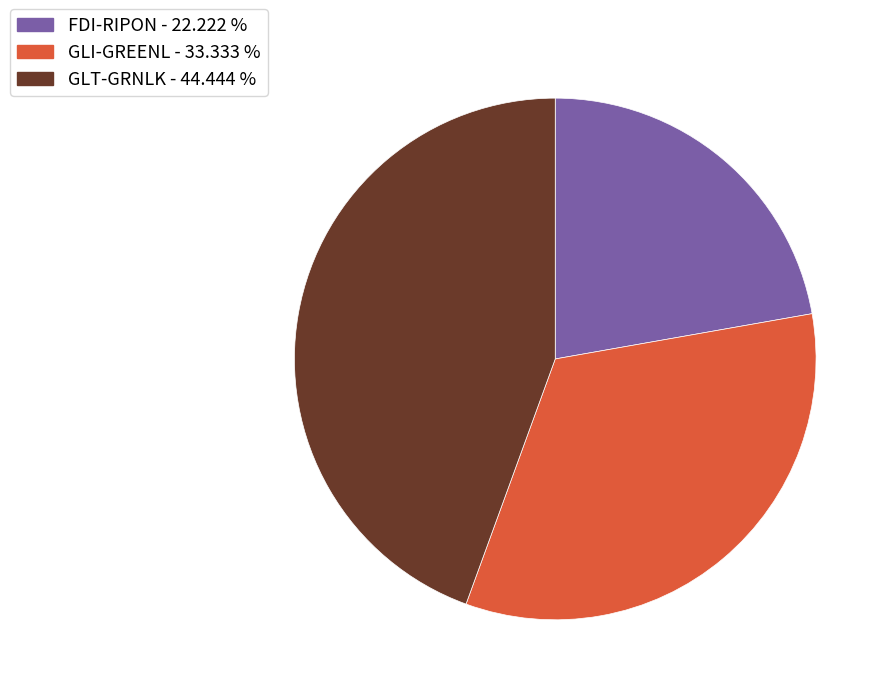

Is there any slice that represents more than half of the pie?

No